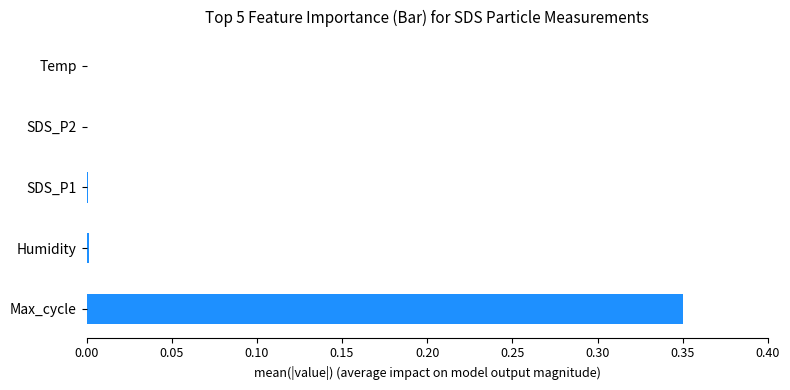

The value at Humidity is 0.0. True or false?

True